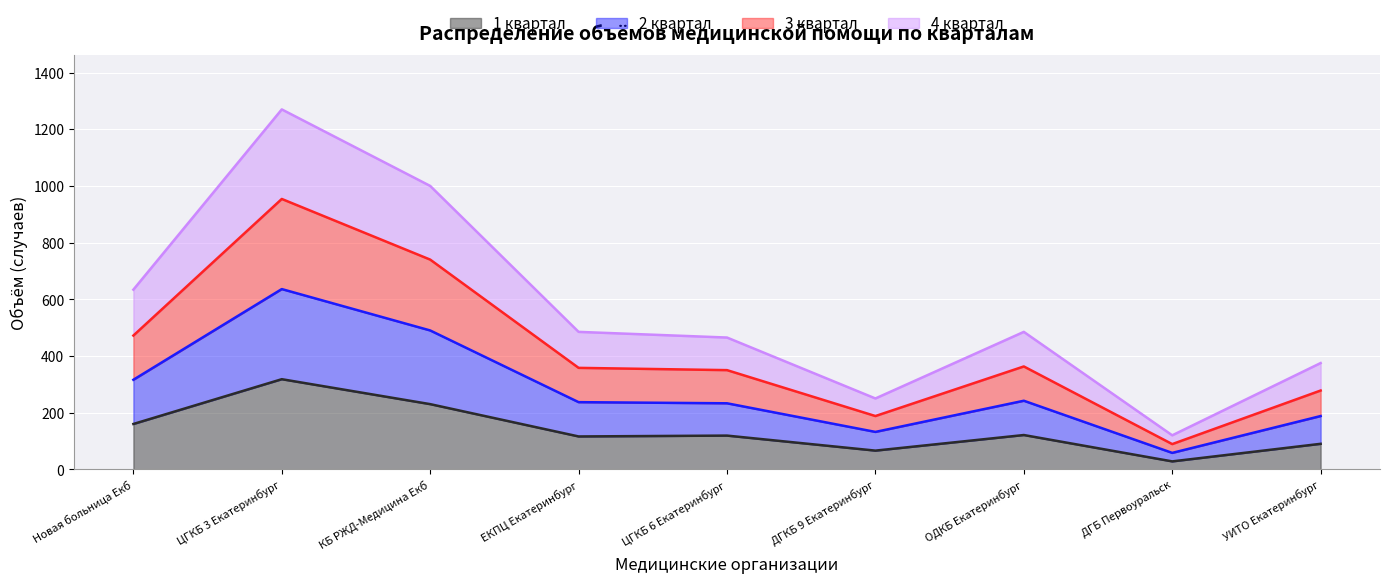

How many lines are shown in the chart?

4